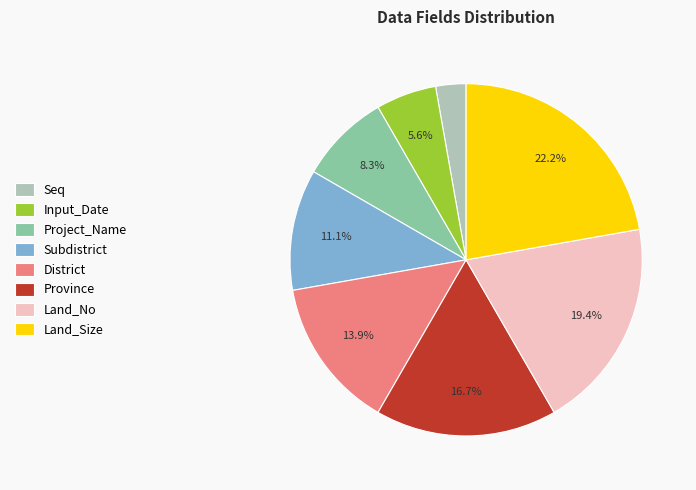

The Province slice represents 8% of the pie. True or false?

False